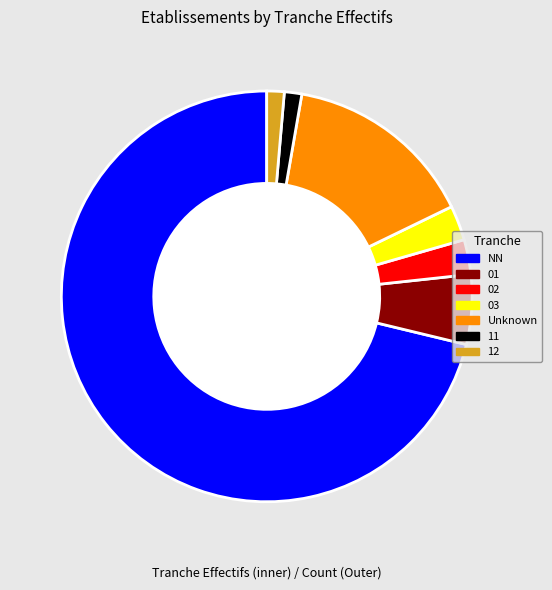

What is the majority slice?

NN